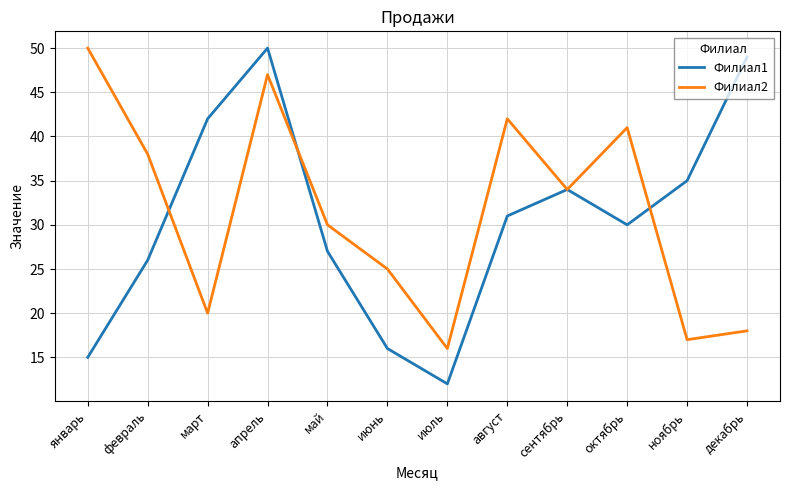

True or false: Филиал1 has a value of 15 at январь.

True